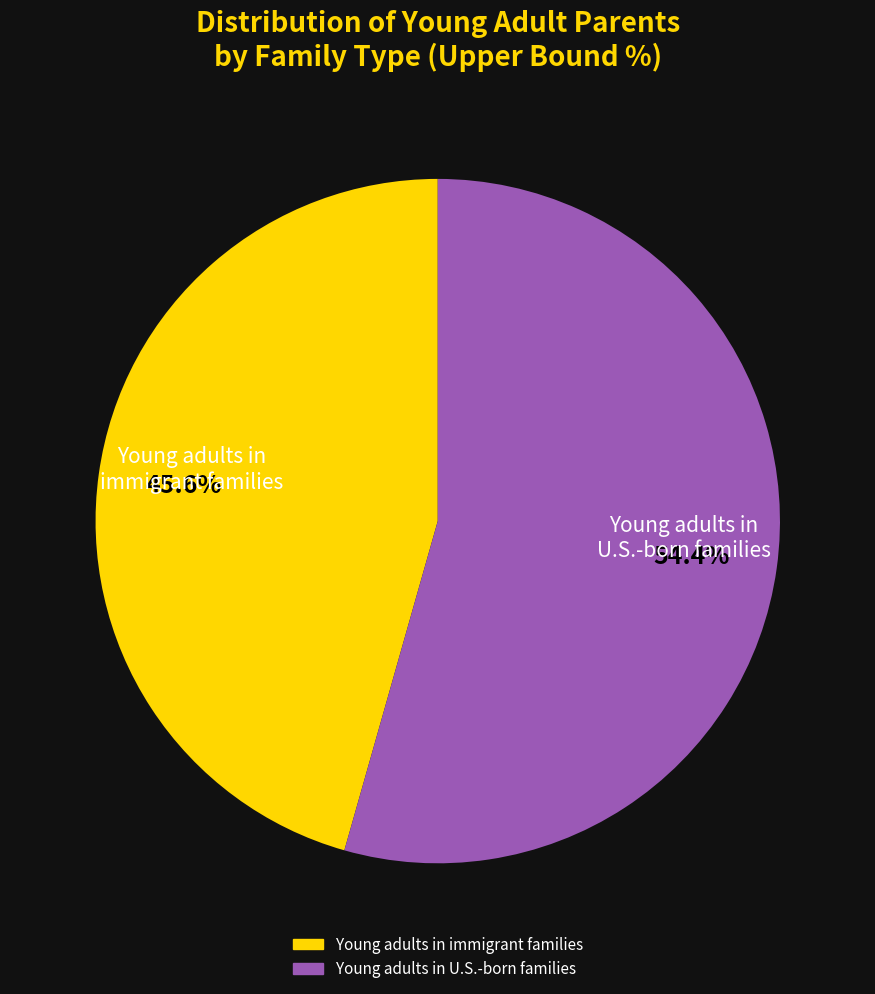

Which slice is the largest?

Young adults in U.S.-born families